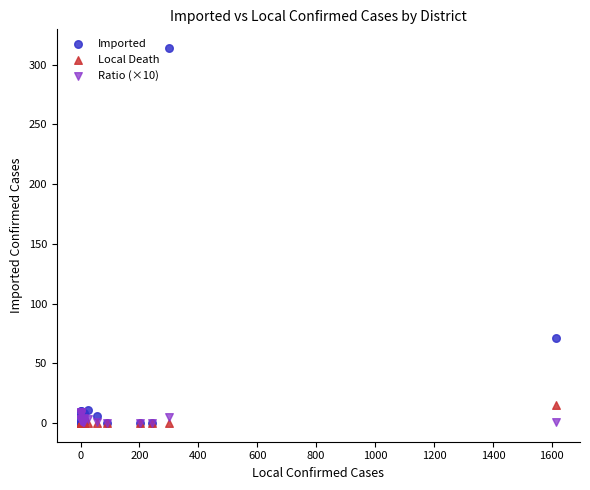

Which series contains the highest Y value?

Imported